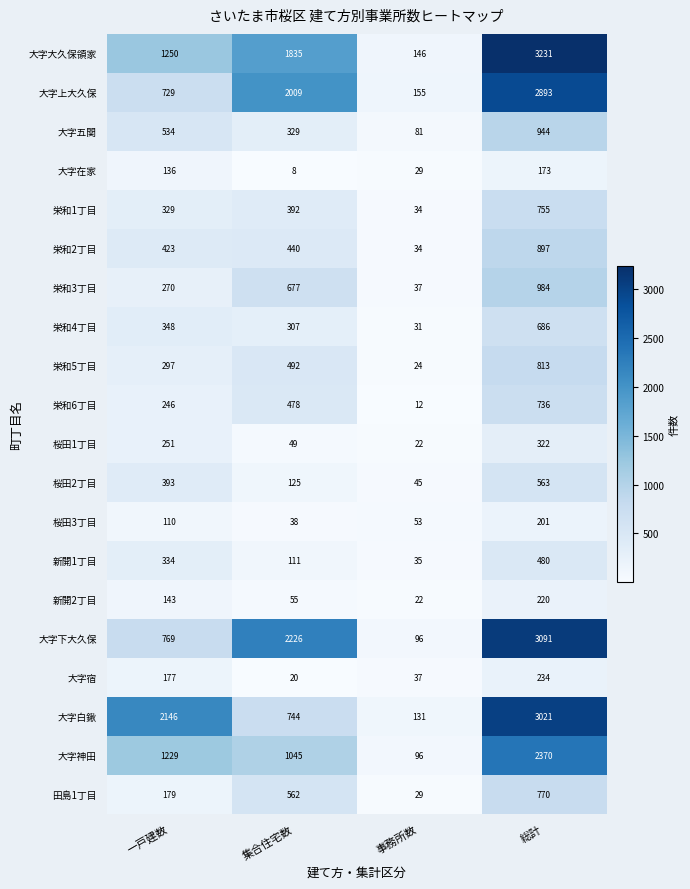

Which series has the largest range (max minus min)?

大字大久保領家